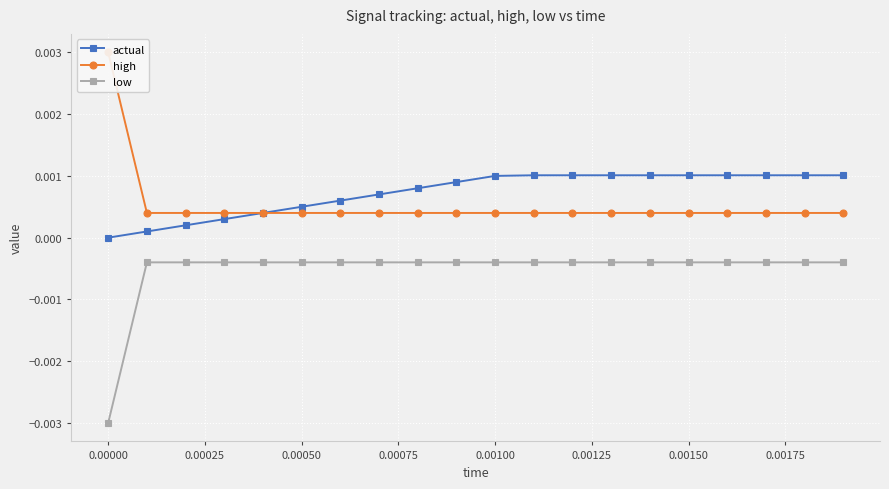

True or false: low and actual intersect in this chart.

False